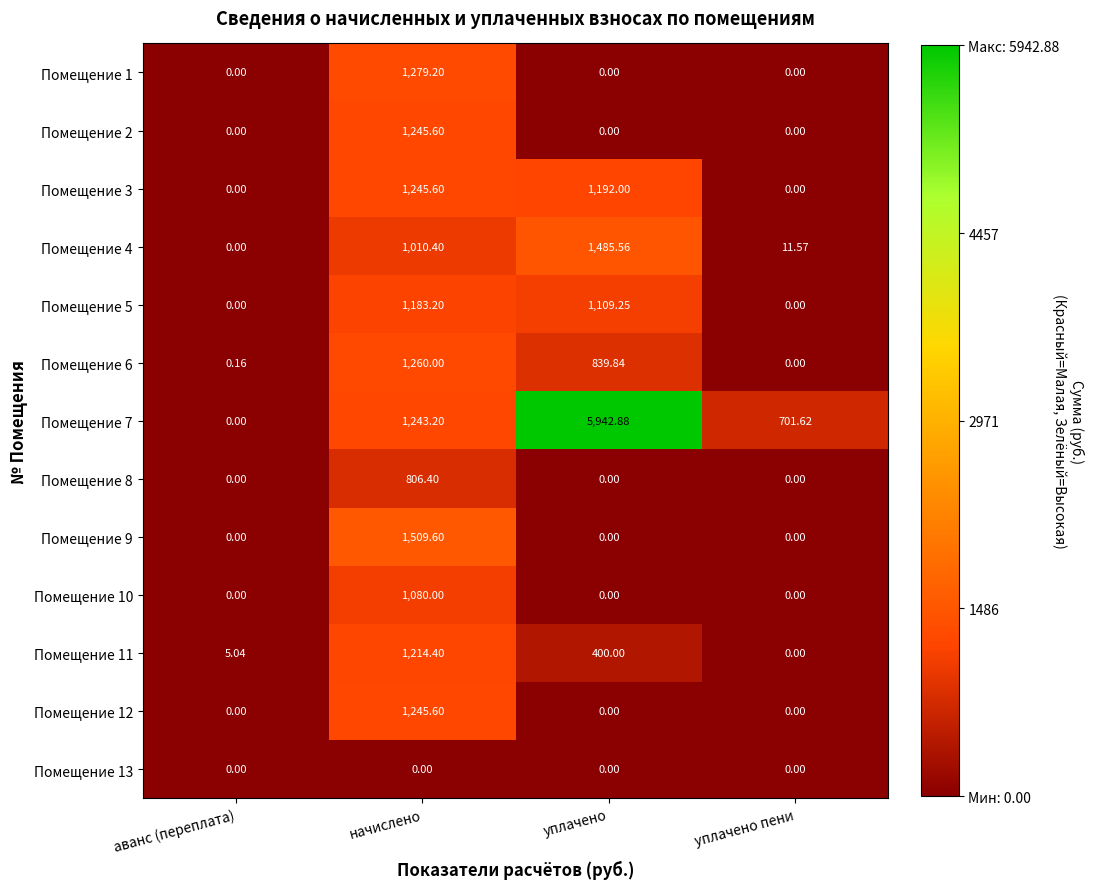

At which label does Помещение 12 reach its peak?

начислено